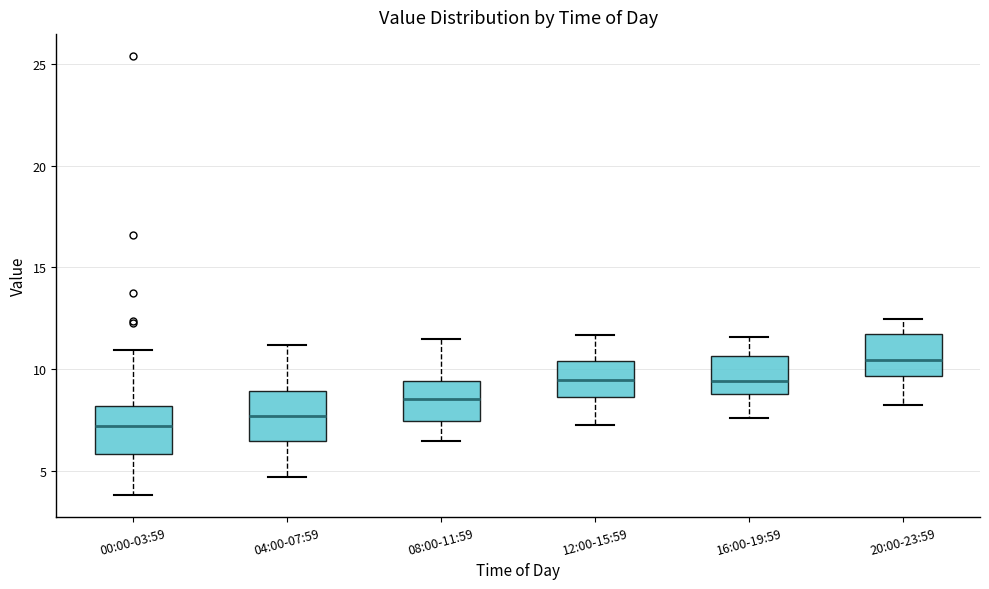

Which box's median line is the highest?

20:00-23:59